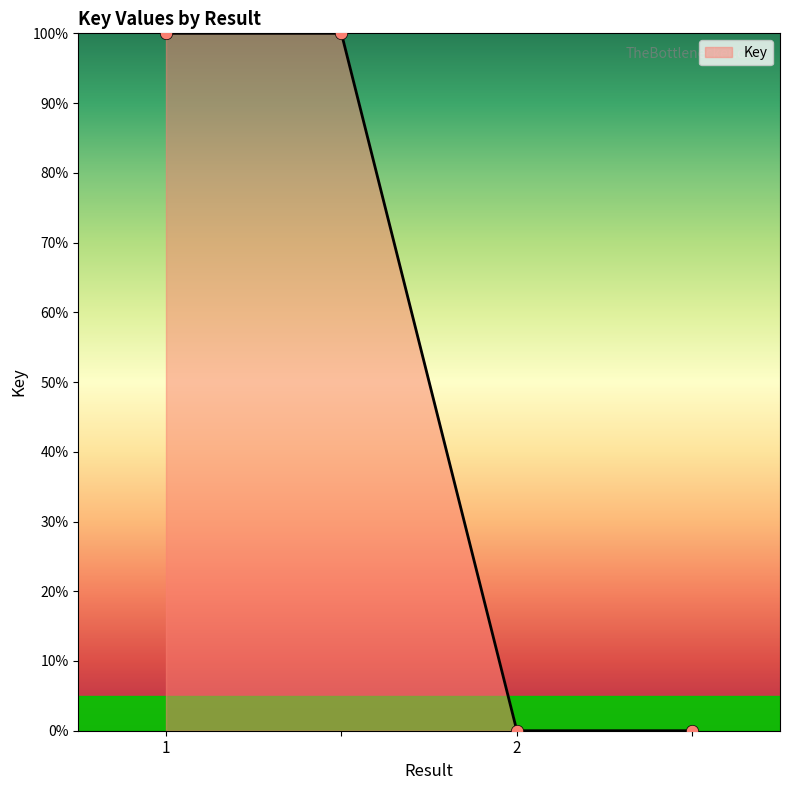

What is the maximum value shown in the chart?

100